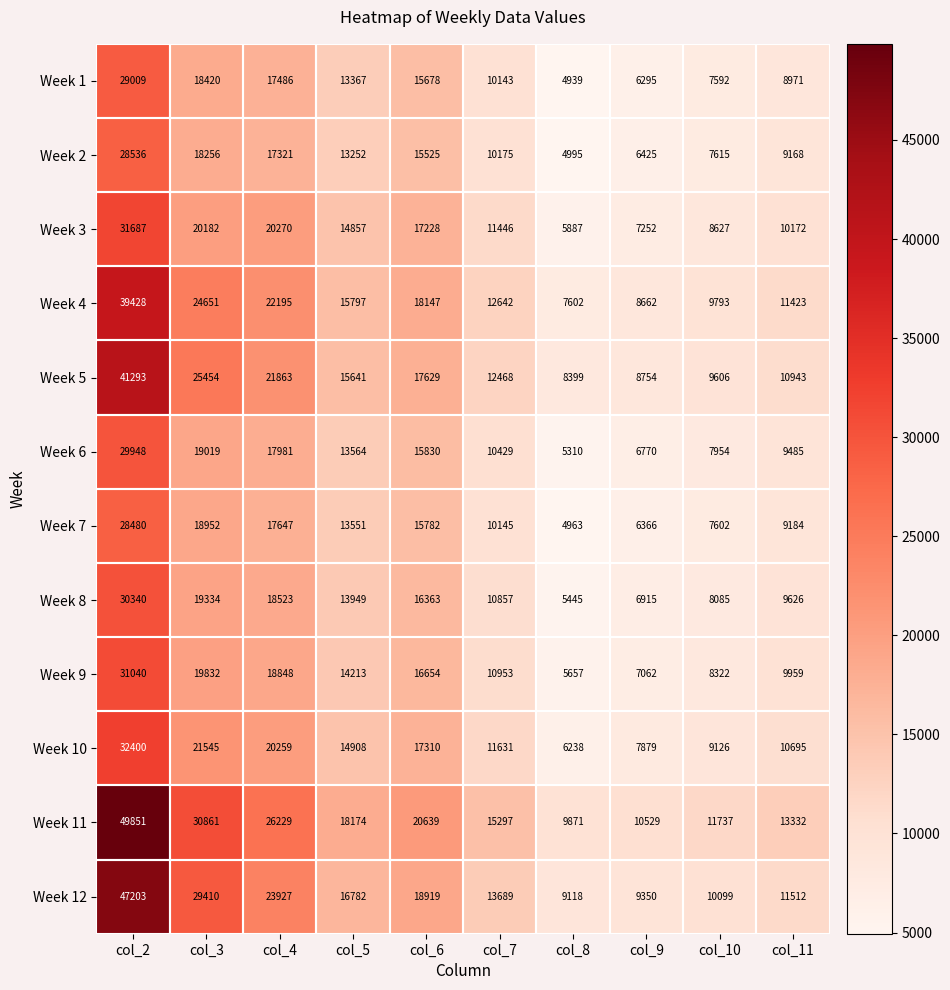

At which category is the sum across all series the highest?

col_2